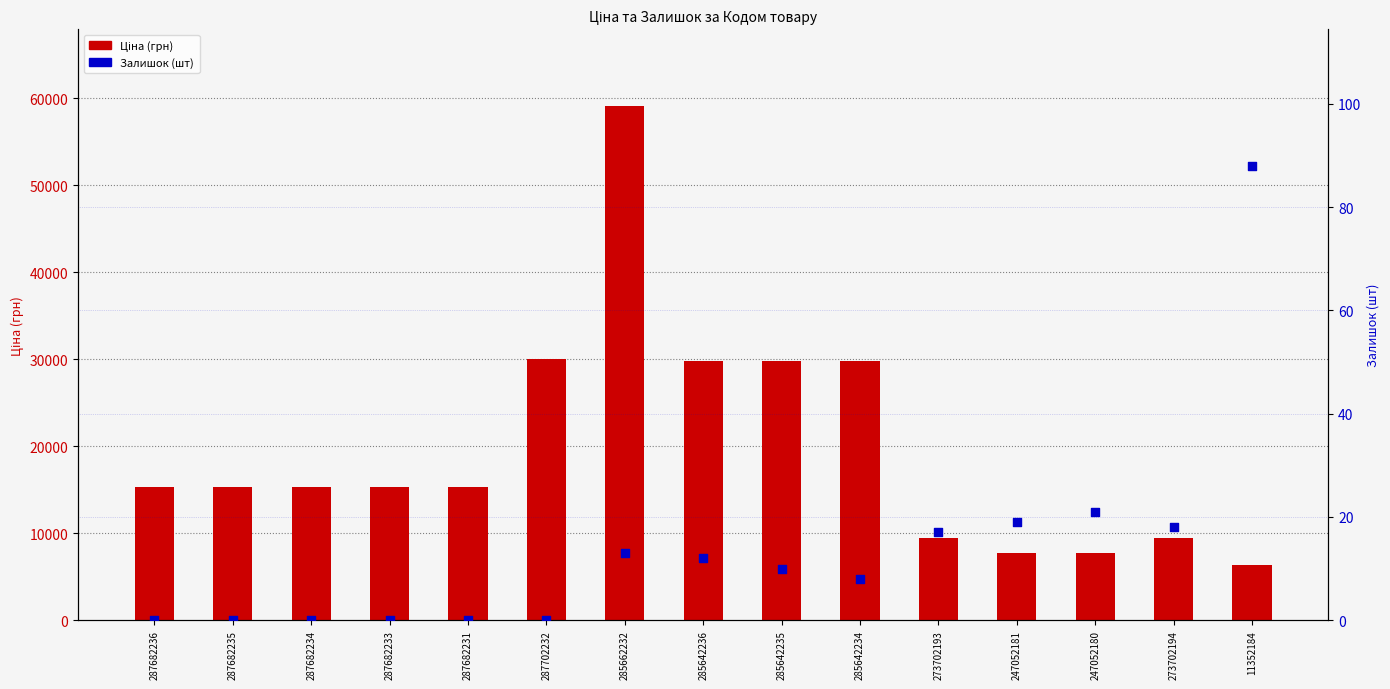

Is the value of Ціна at 273702193 greater than the value of Залишок at 287682231?

Yes